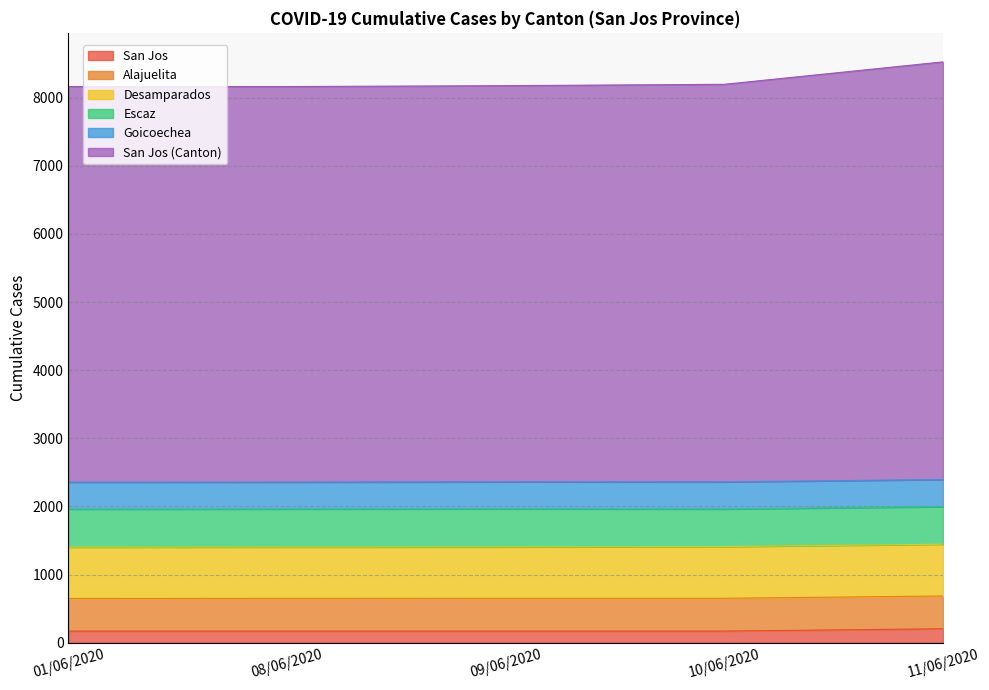

Which series has the largest total across all categories?

San Jos (Canton)